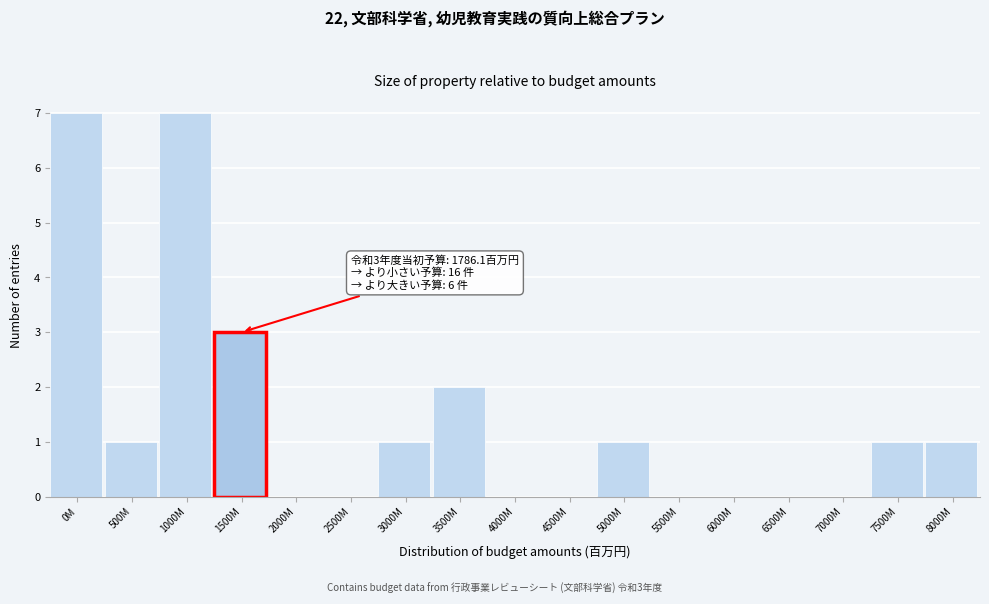

Reading left to right, transcribe all the data shown in this chart.

0M=7	500M=1	1000M=7	1500M=3	2000M=0	2500M=0	3000M=1	3500M=2	4000M=0	4500M=0	5000M=1	5500M=0	6000M=0	6500M=0	7000M=0	7500M=1	8000M=1